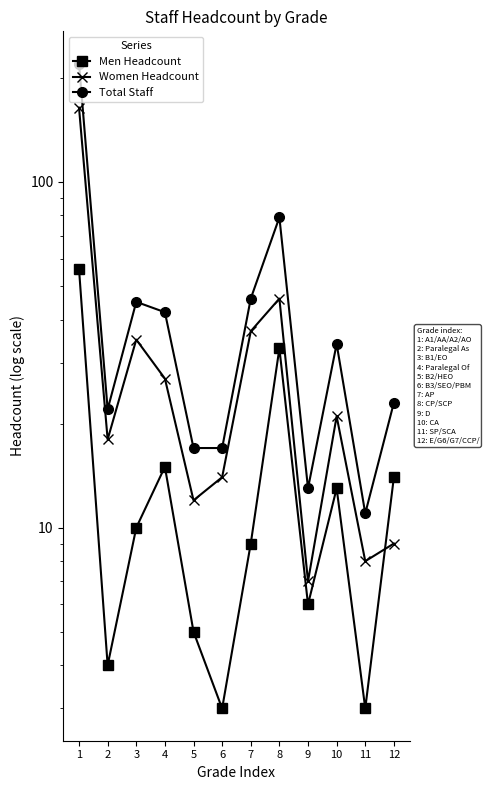

Reading left to right, extract all data points from this chart.

Men Headcount: 56	4	10	15	5	3	9	33	6	13	3	14
Women Headcount: 164	18	35	27	12	14	37	46	7	21	8	9
Total Staff: 220	22	45	42	17	17	46	79	13	34	11	23